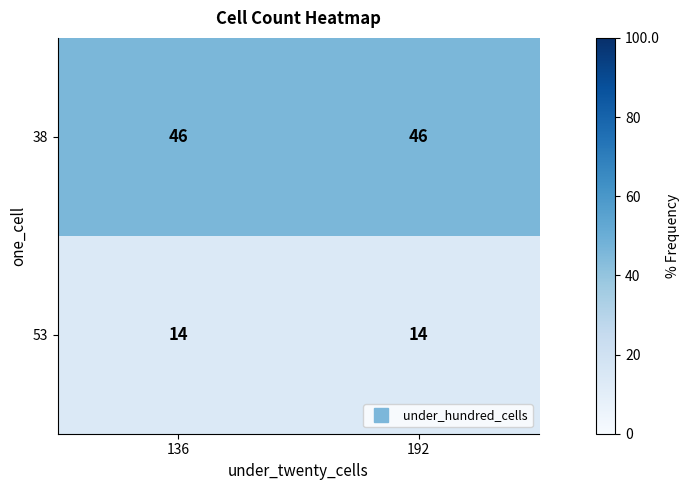

Reading left to right, what are all the values shown in this chart?

38: 136=46	192=46
53: 136=14	192=14